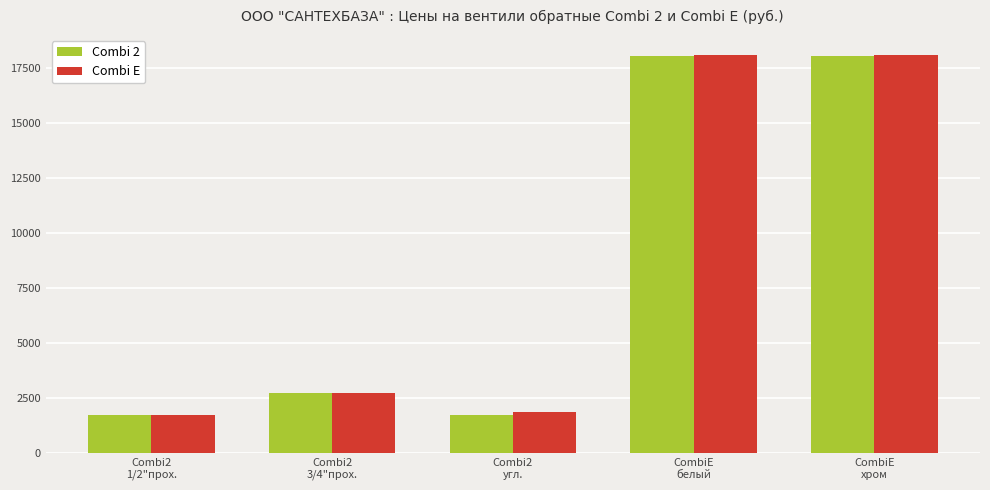

What is the total value across all series at CombiE
белый?

36114